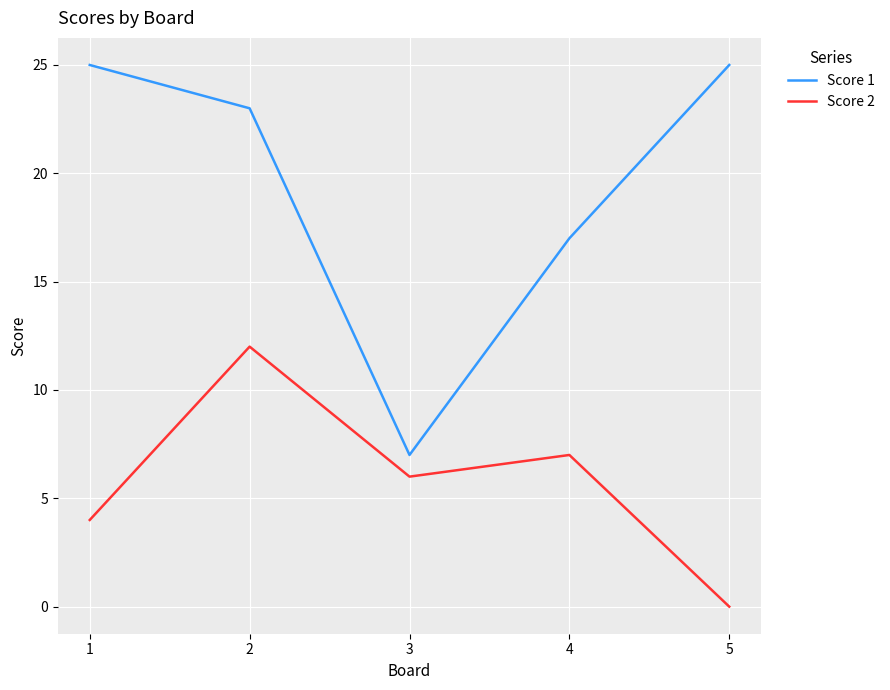

Reading right to left, what are all the values shown in this chart?

Score 1: 5=25	4=17	3=7	2=23	1=25
Score 2: 5=0	4=7	3=6	2=12	1=4